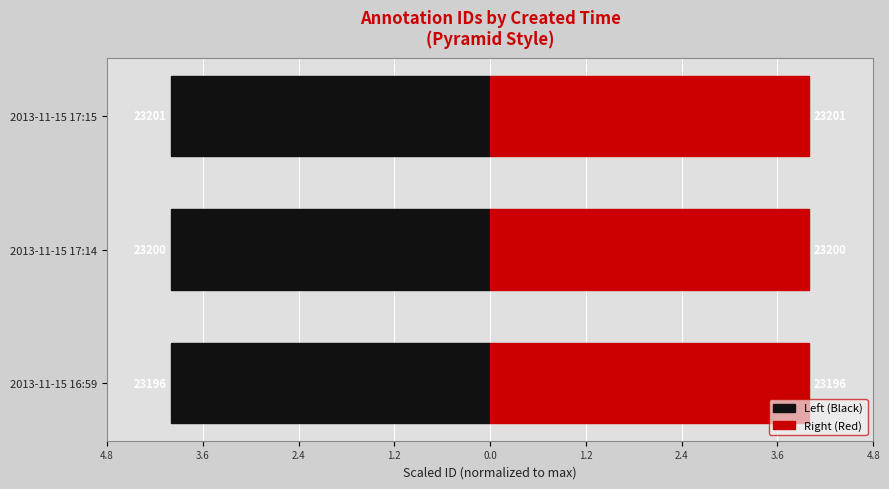

The Left (Black) series shows -4.0 at 2013-11-15 17:14. True or false?

True